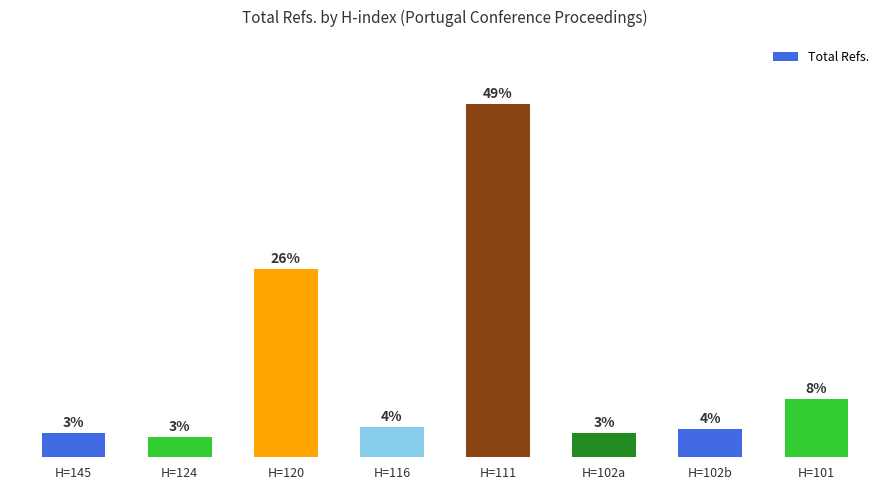

Does the chart contain any negative values?

No